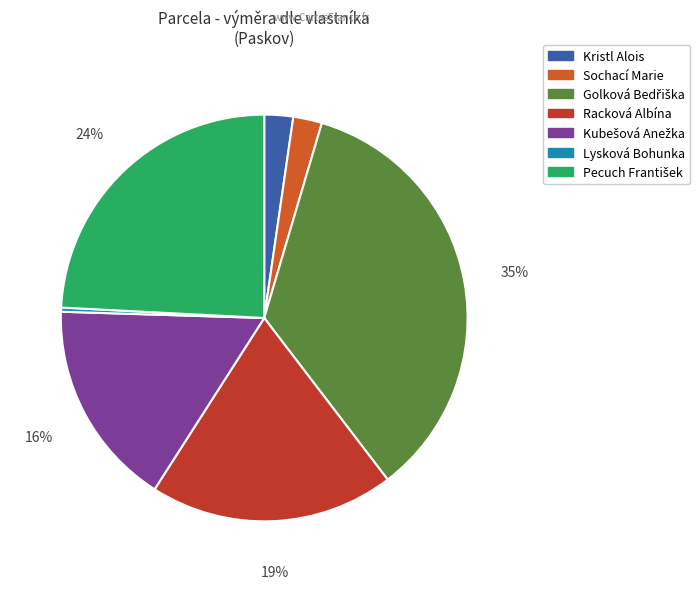

How many segments does this pie chart have?

7